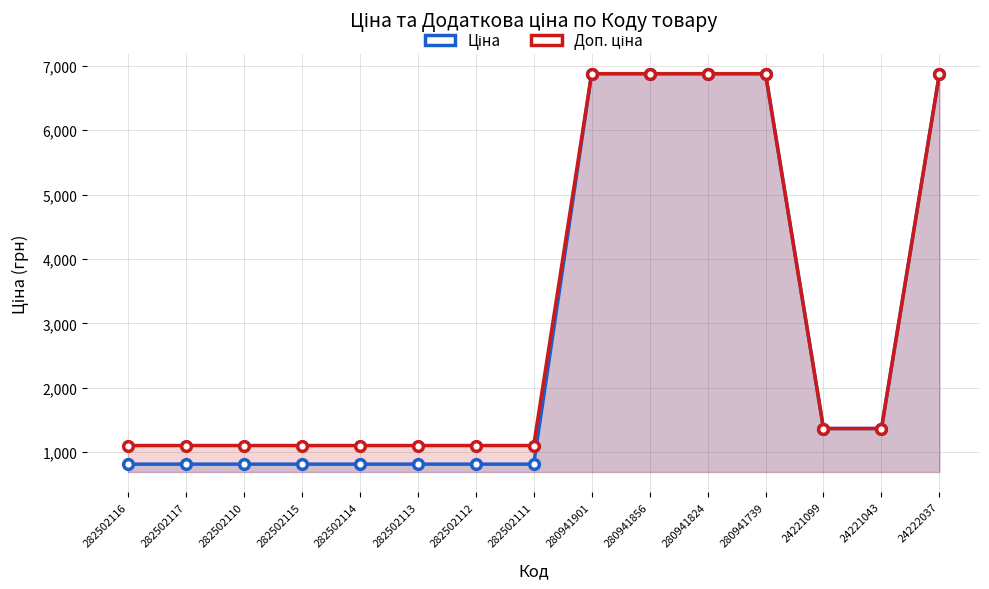

True or false: Ціна and Доп. ціна cross at least once.

False